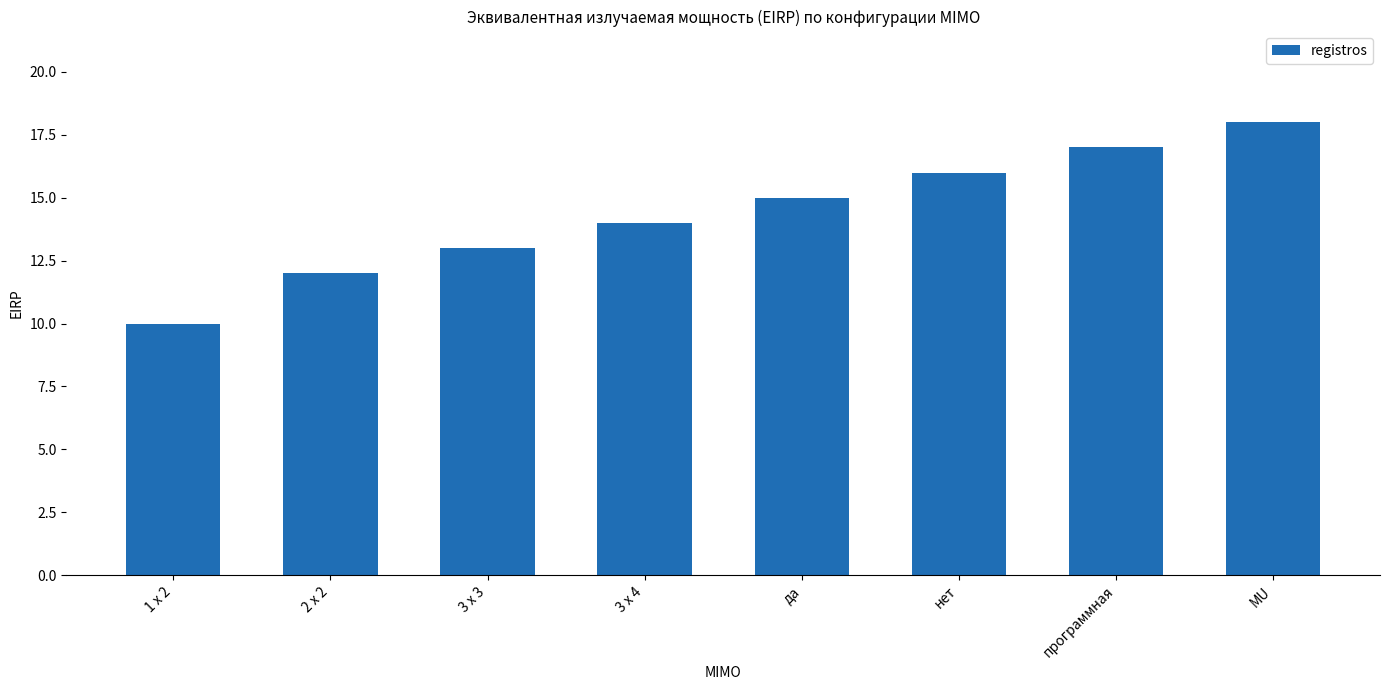

Reading right to left, transcribe all the data shown in this chart.

18	17	16	15	14	13	12	10